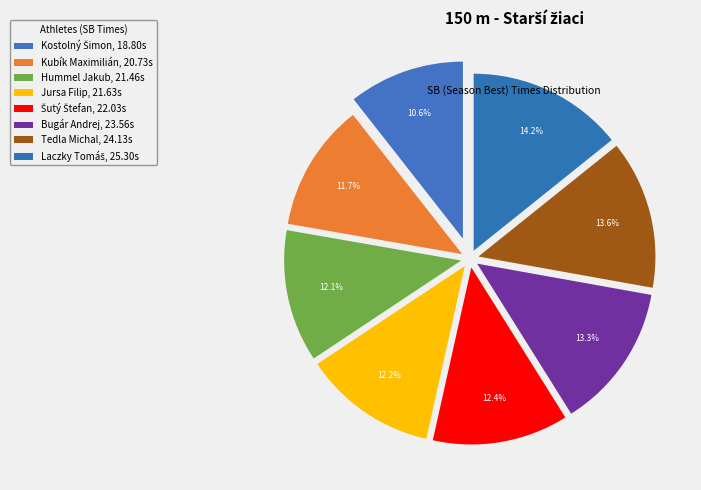

How many segments does this pie chart have?

8